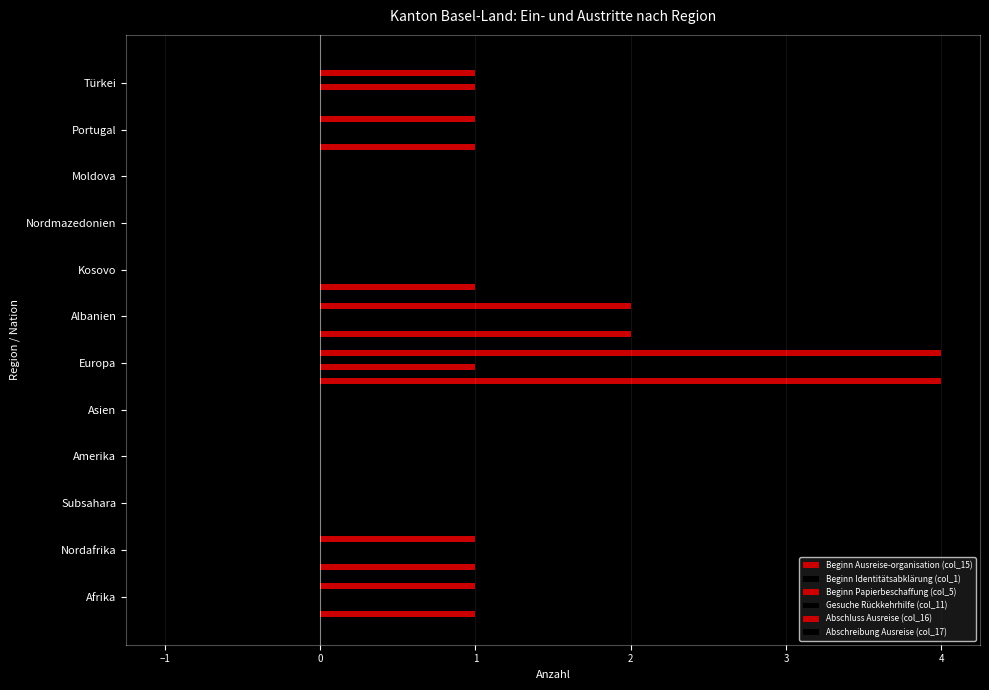

How many bars are there in each group?

6